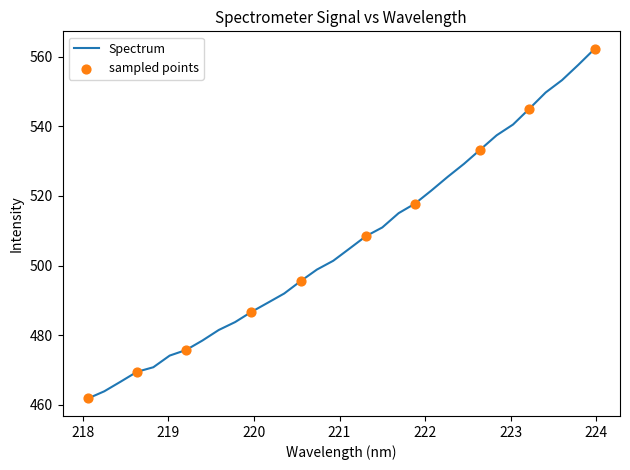

What is the difference between the maximum and minimum values?

100.4